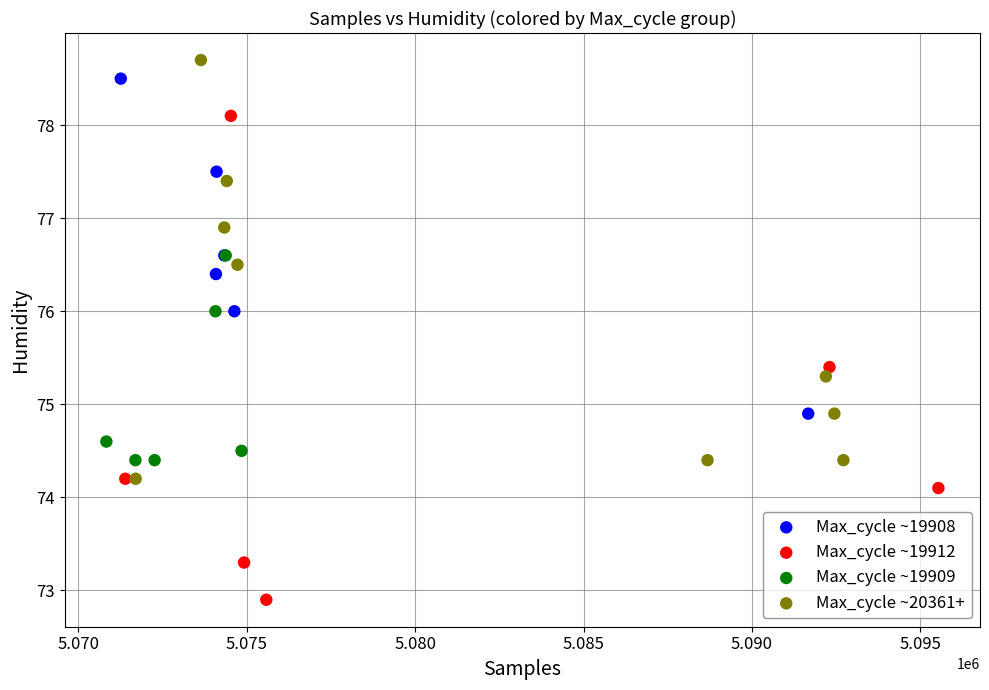

Which series has the widest spread of Y values?

Max_cycle ~19912